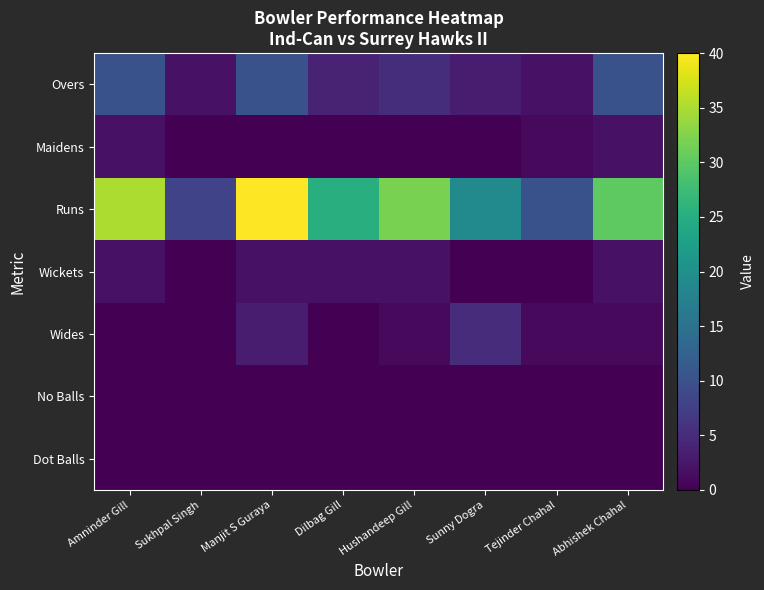

At Sunny Dogra, list the series in order from smallest to largest.

Maidens, Wickets, No Balls, Dot Balls, Overs, Wides, Runs